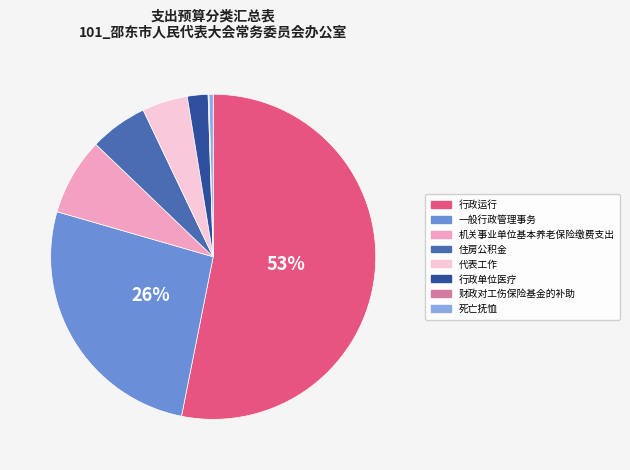

Which slice is the largest?

行政运行